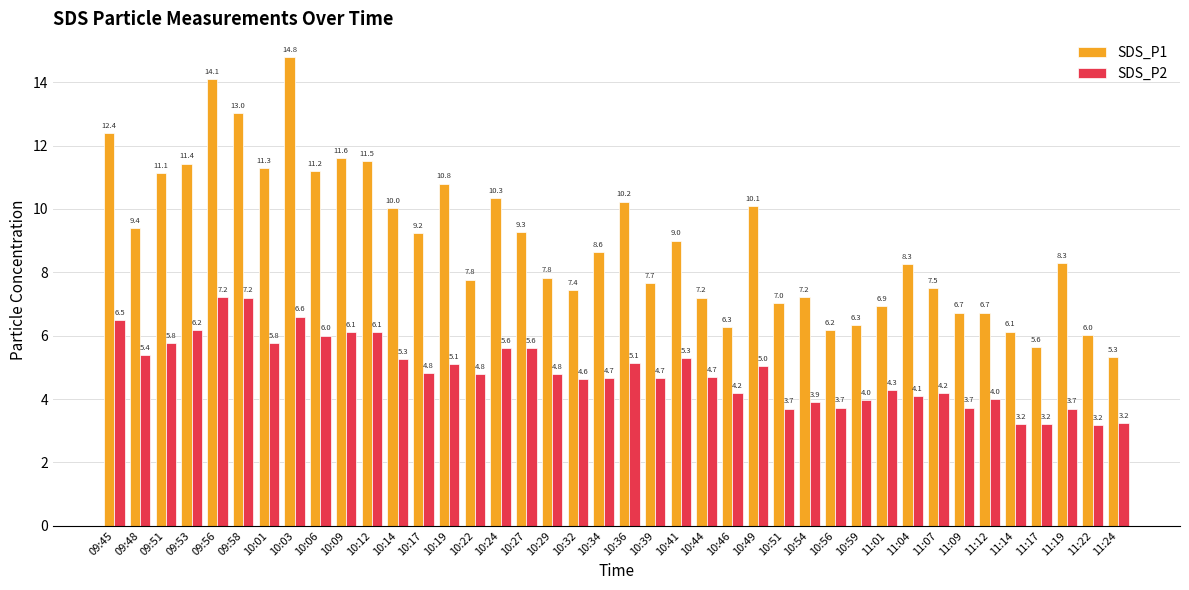

At which category is the sum across all series the highest?

10:03